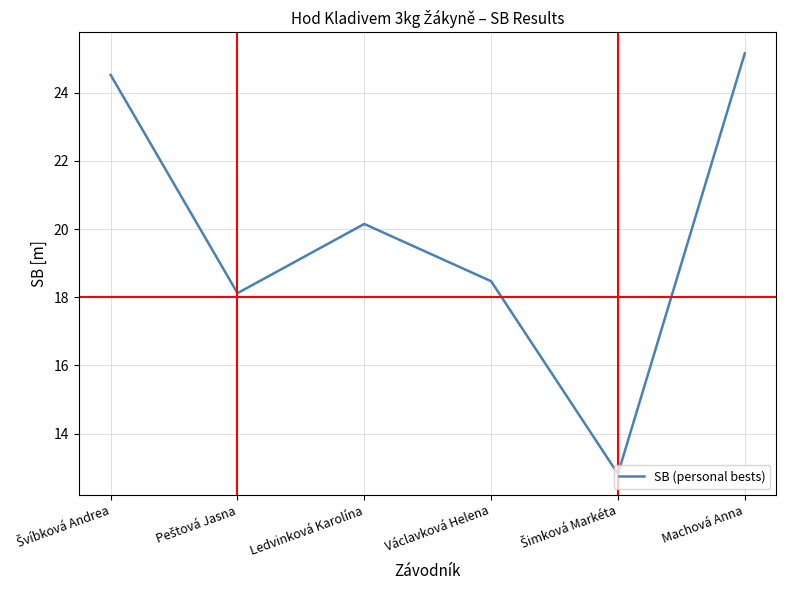

The value at Václavková Helena is 18.5. True or false?

True